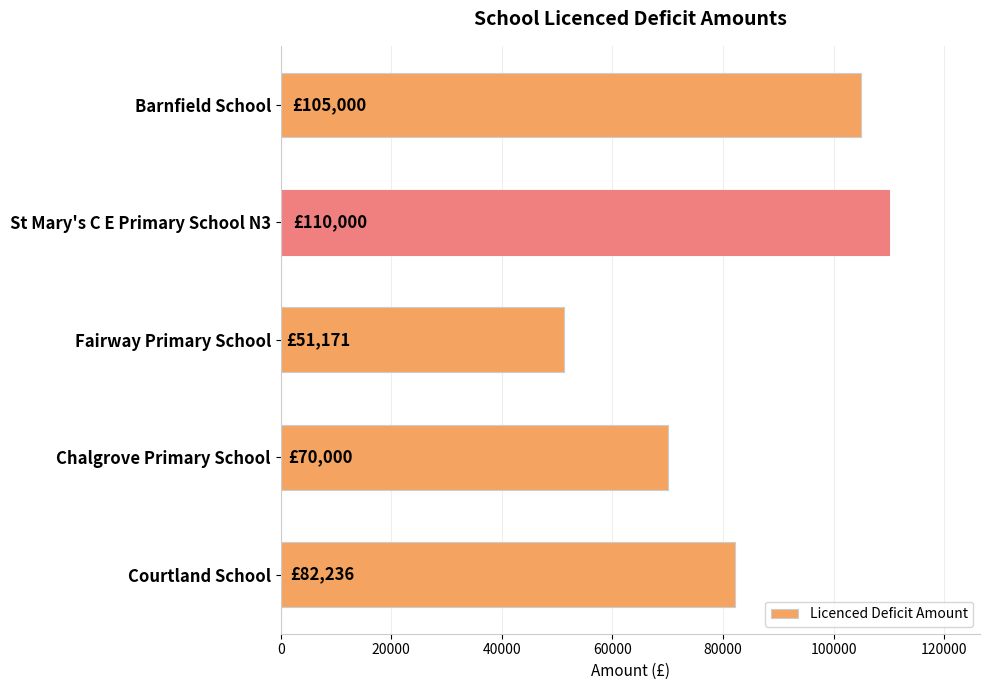

What is the ratio of the value at Fairway Primary School to the value at Courtland School?

0.6